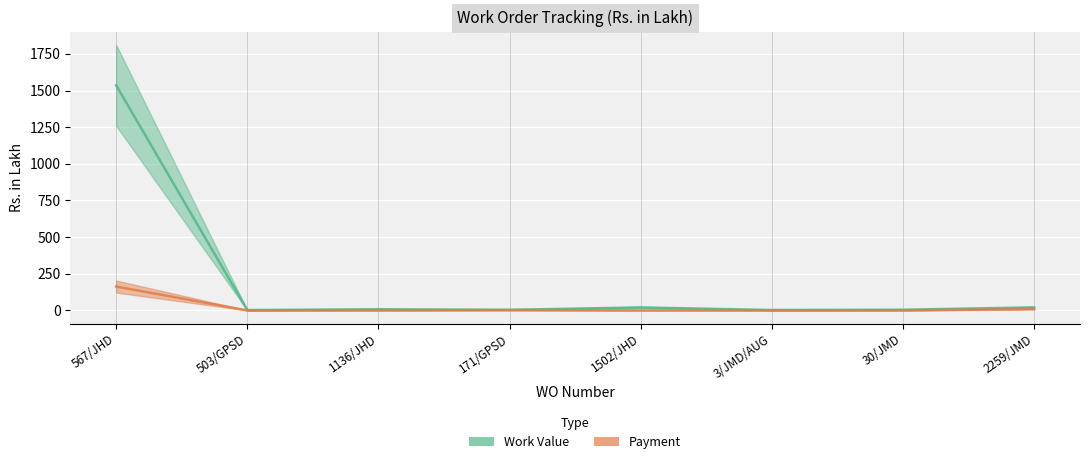

At how many categories does at least one series exceed 74?

1